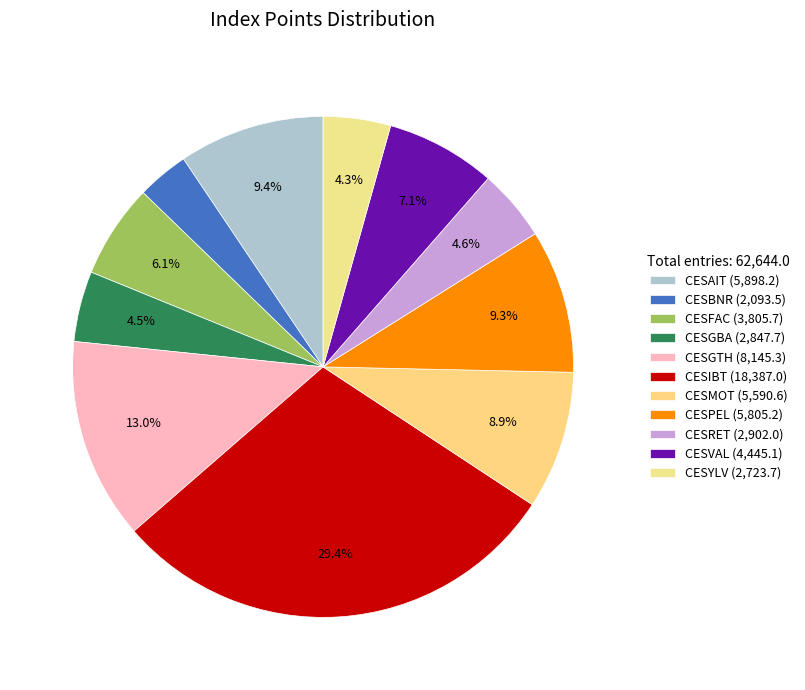

What is the change in value from CESBNR to CESMOT?

+3497.1